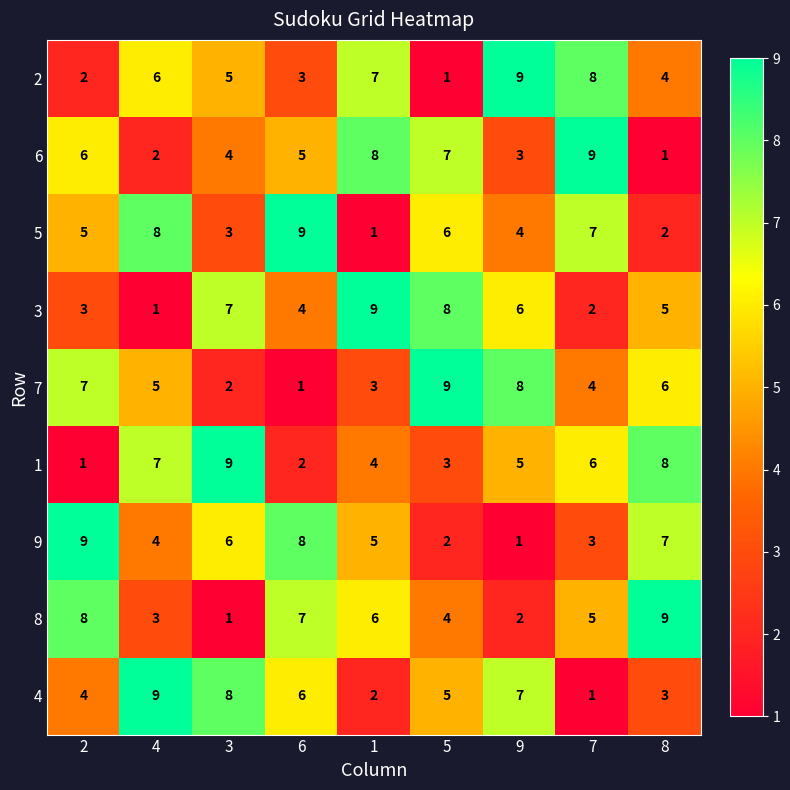

True or false: 4 has a value of 5 at 5.

True